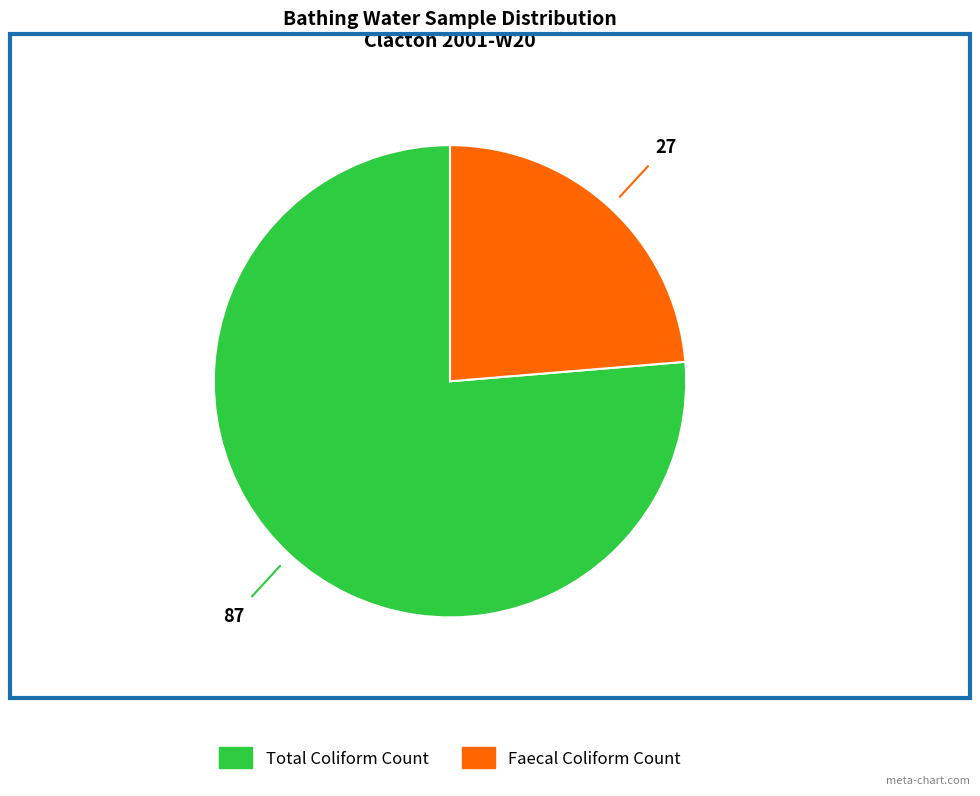

Is there a majority slice in this chart?

Yes